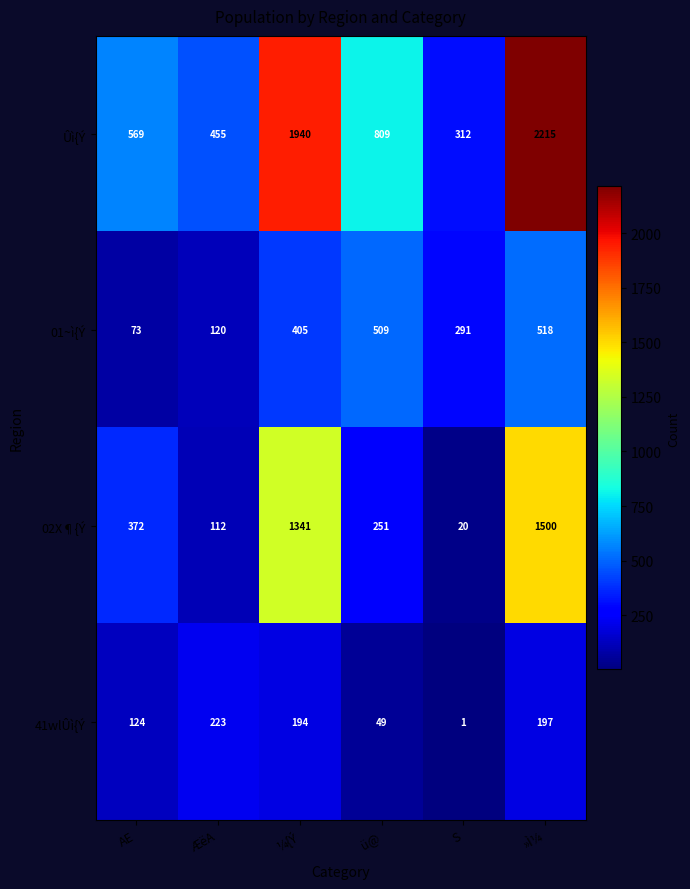

What is the difference between the maximum and minimum values in the Ûì{Ý series?

1903